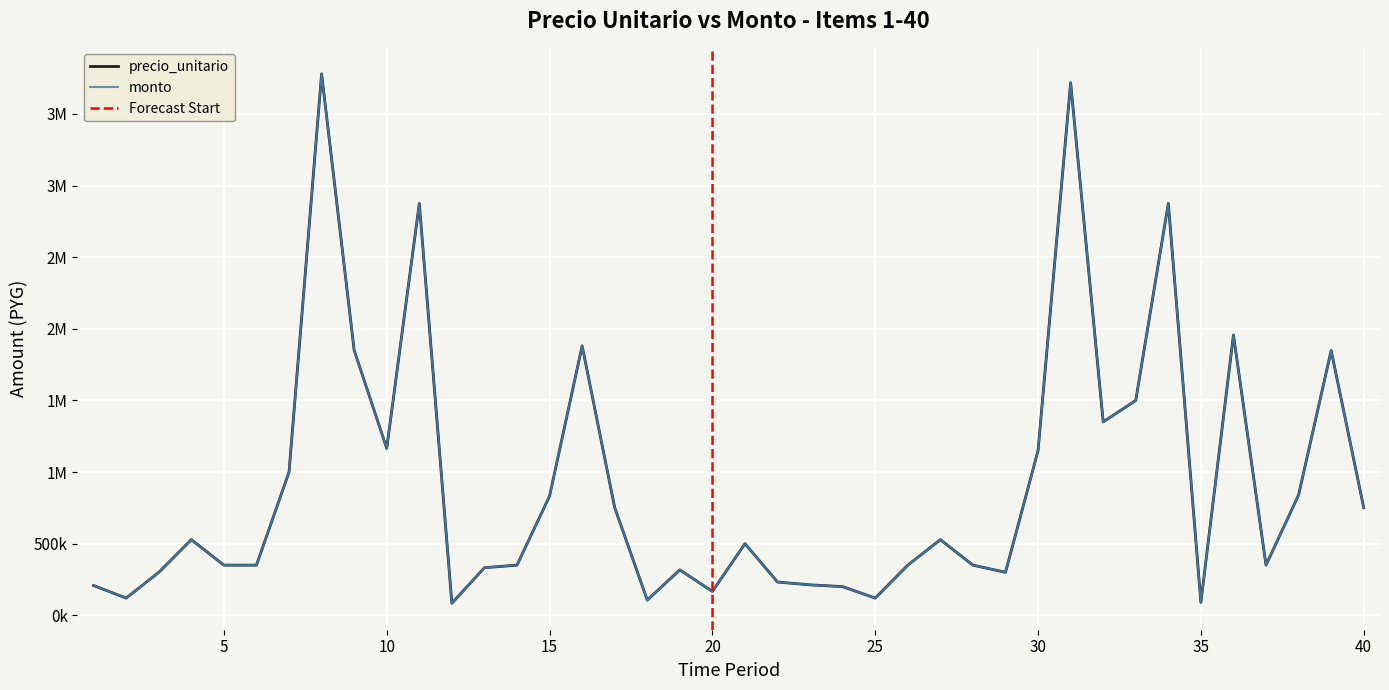

Reading left to right, transcribe all the data shown in this chart.

precio_unitario: 1=207500	2=120000	3=300000	4=528000	5=350000	6=350000	7=1000000	8=3779600	9=1850000	10=1165600	11=2875000	12=84000	13=332080	14=350000	15=832000	16=1881000	17=751500	18=106080	19=316800	20=166650	21=500000	22=232112	23=212500	24=200000	25=120000	26=350000	27=528000	28=350000	29=300000	30=1150000	31=3718000	32=1350000	33=1500000	34=2875000	35=90000	36=1956900	37=350000	38=840000	39=1848000	40=751500
monto: 1=207500	2=120000	3=300000	4=528000	5=350000	6=350000	7=1000000	8=3779600	9=1850000	10=1165600	11=2875000	12=84000	13=332080	14=350000	15=832000	16=1881000	17=751500	18=106080	19=316800	20=166650	21=500000	22=232112	23=212500	24=200000	25=120000	26=350000	27=528000	28=350000	29=300000	30=1150000	31=3718000	32=1350000	33=1500000	34=2875000	35=90000	36=1956900	37=350000	38=840000	39=1848000	40=751500